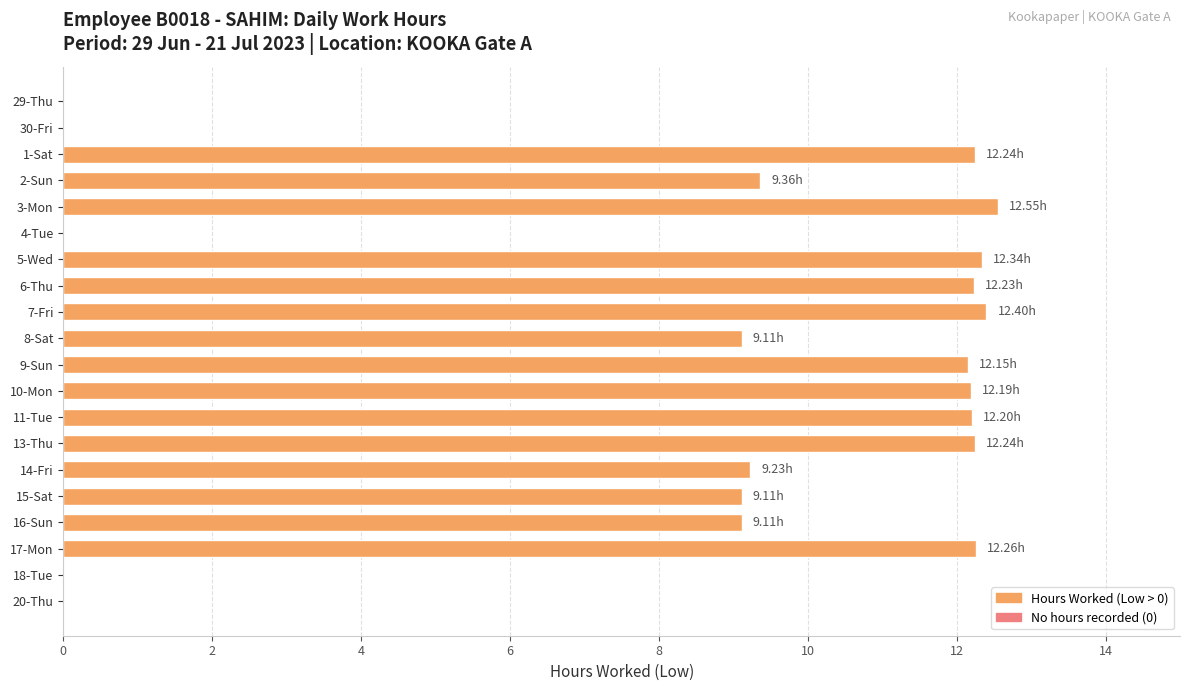

What is the ratio of the value at 14-Fri to the value at 10-Mon?

0.8